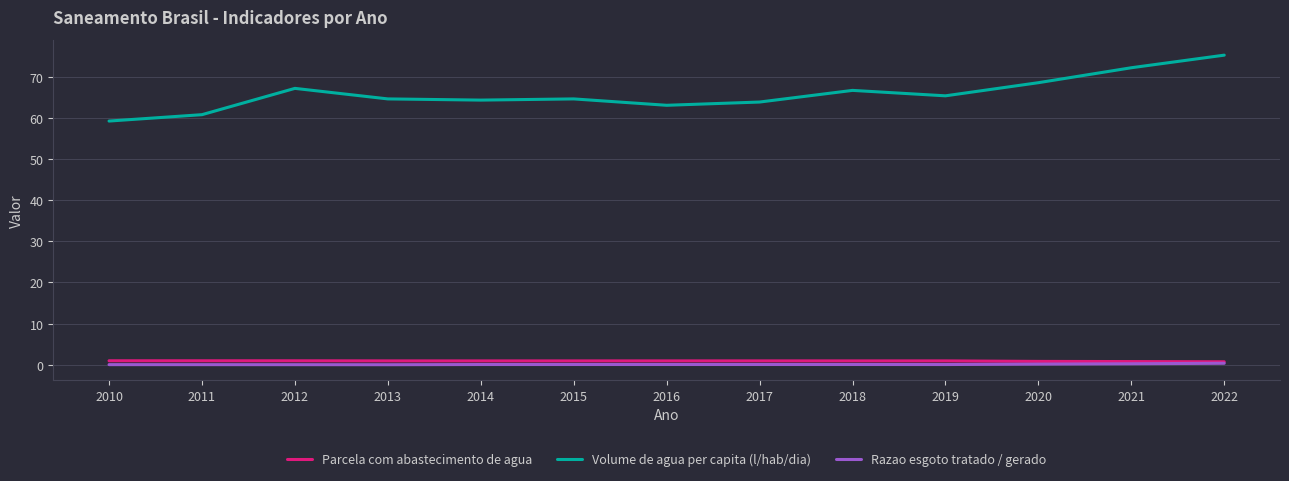

True or false: Razao esgoto tratado / gerado and Volume de agua per capita (l/hab/dia) intersect in this chart.

False